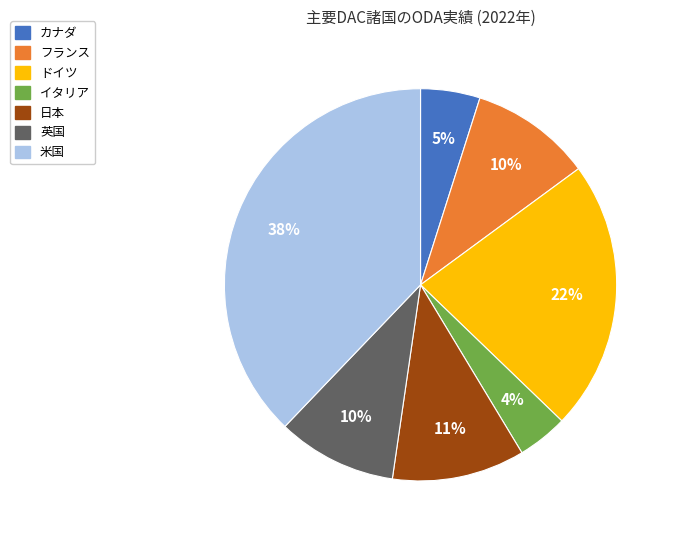

To the nearest percent, what is the difference between the ドイツ and 米国 slice percentages?

16%